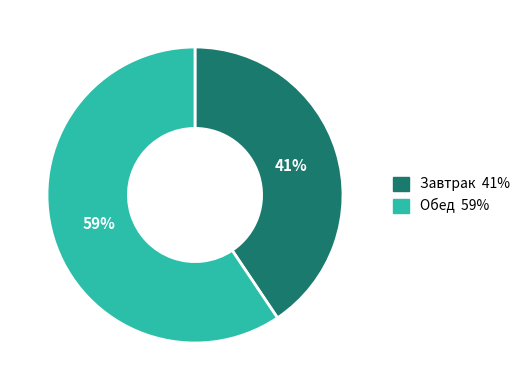

True or false: Обед 59% accounts for 48% of the total.

False